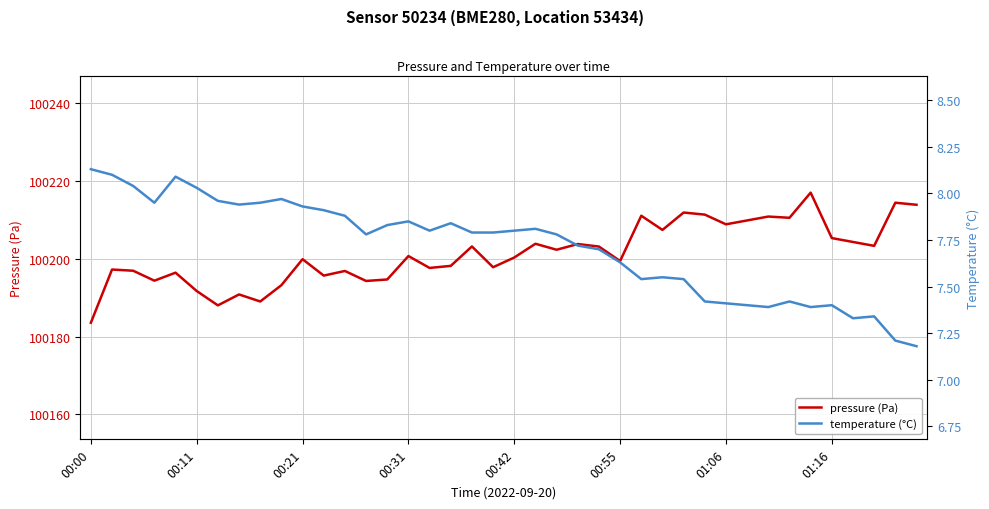

The value of pressure (Pa) at 01:06 is 100208.9. True or false?

True